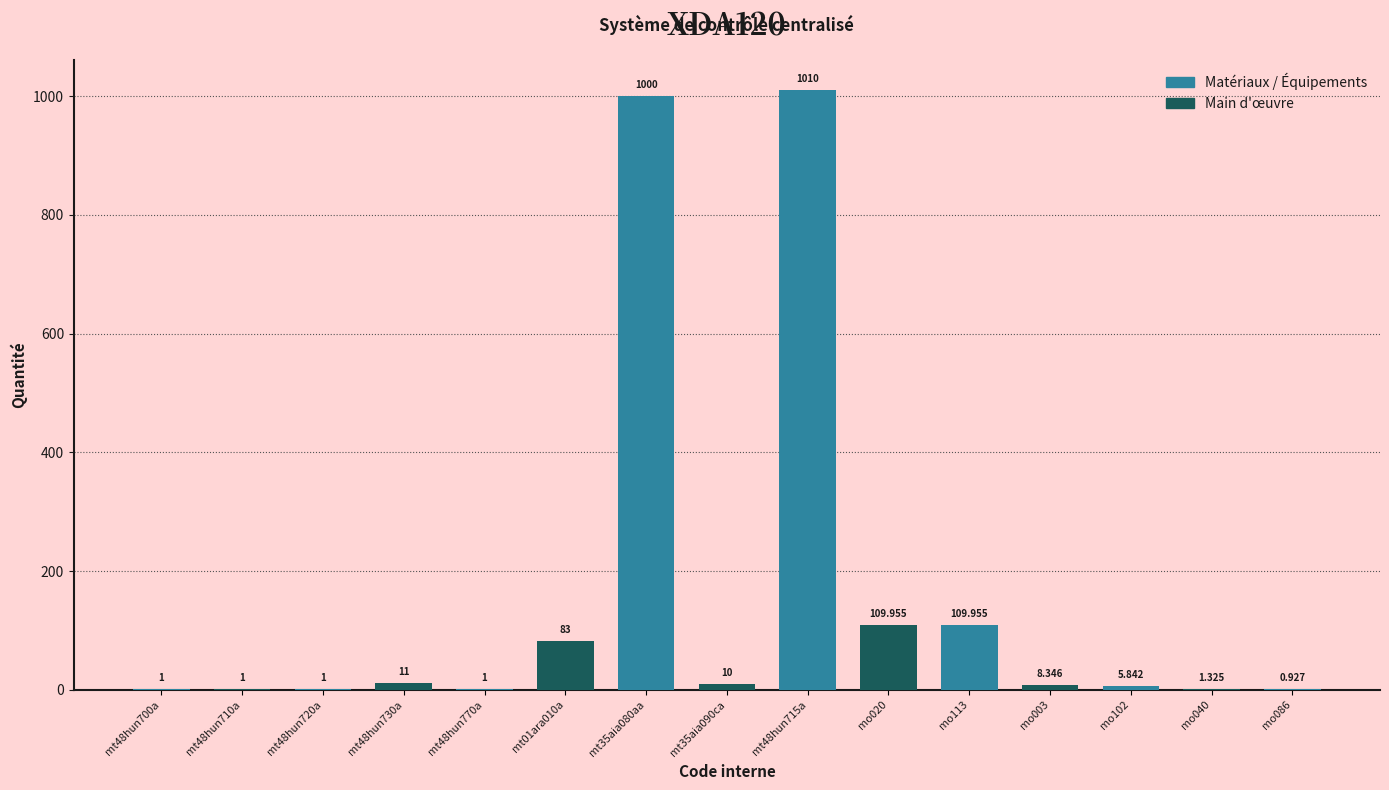

The value at mt48hun710a is 1.0. True or false?

True